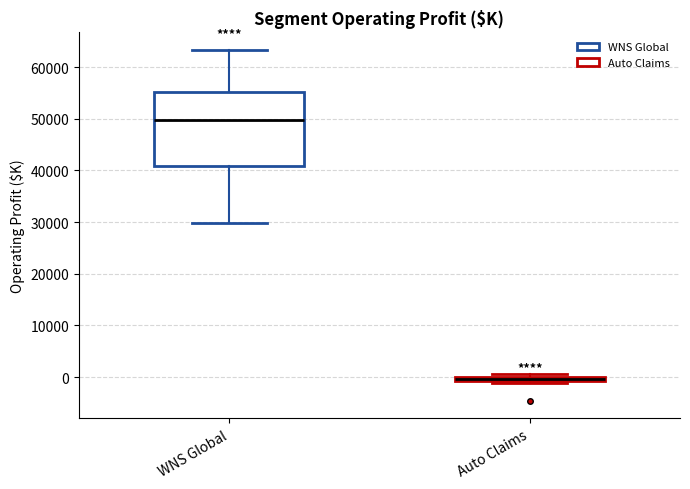

Comparing the boxes themselves (not the whiskers), which one is the tallest?

WNS Global